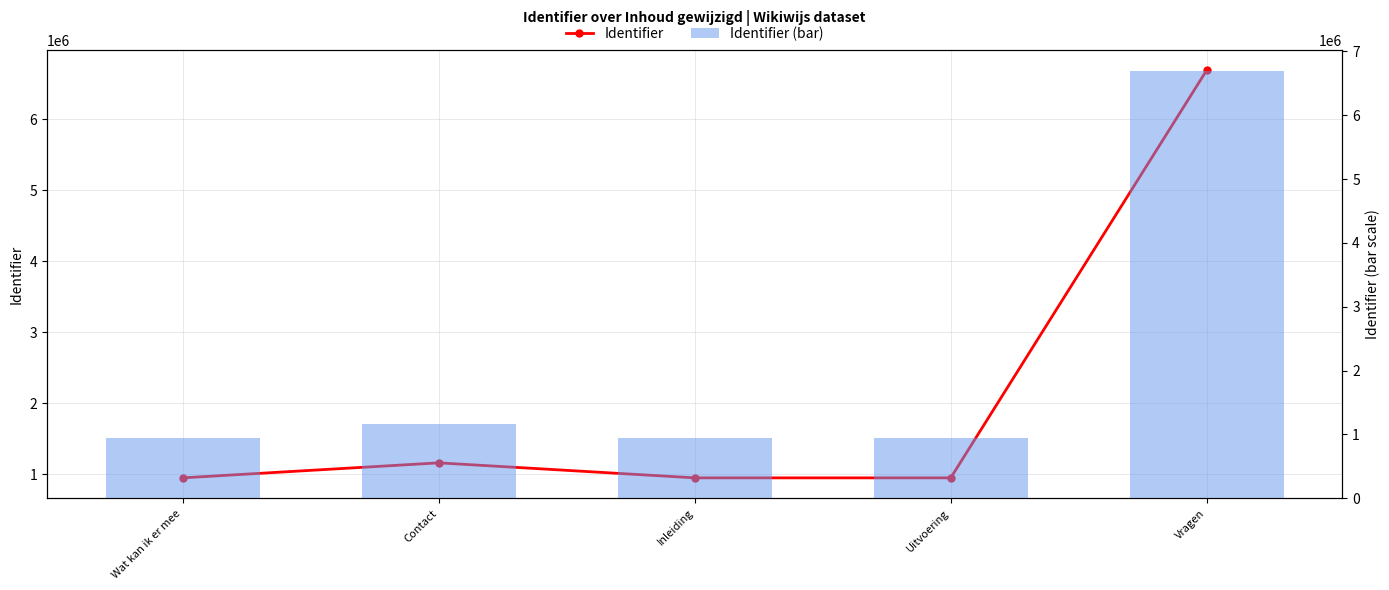

Rank the series by their maximum value, from highest to lowest.

Identifier, Identifier (bar)